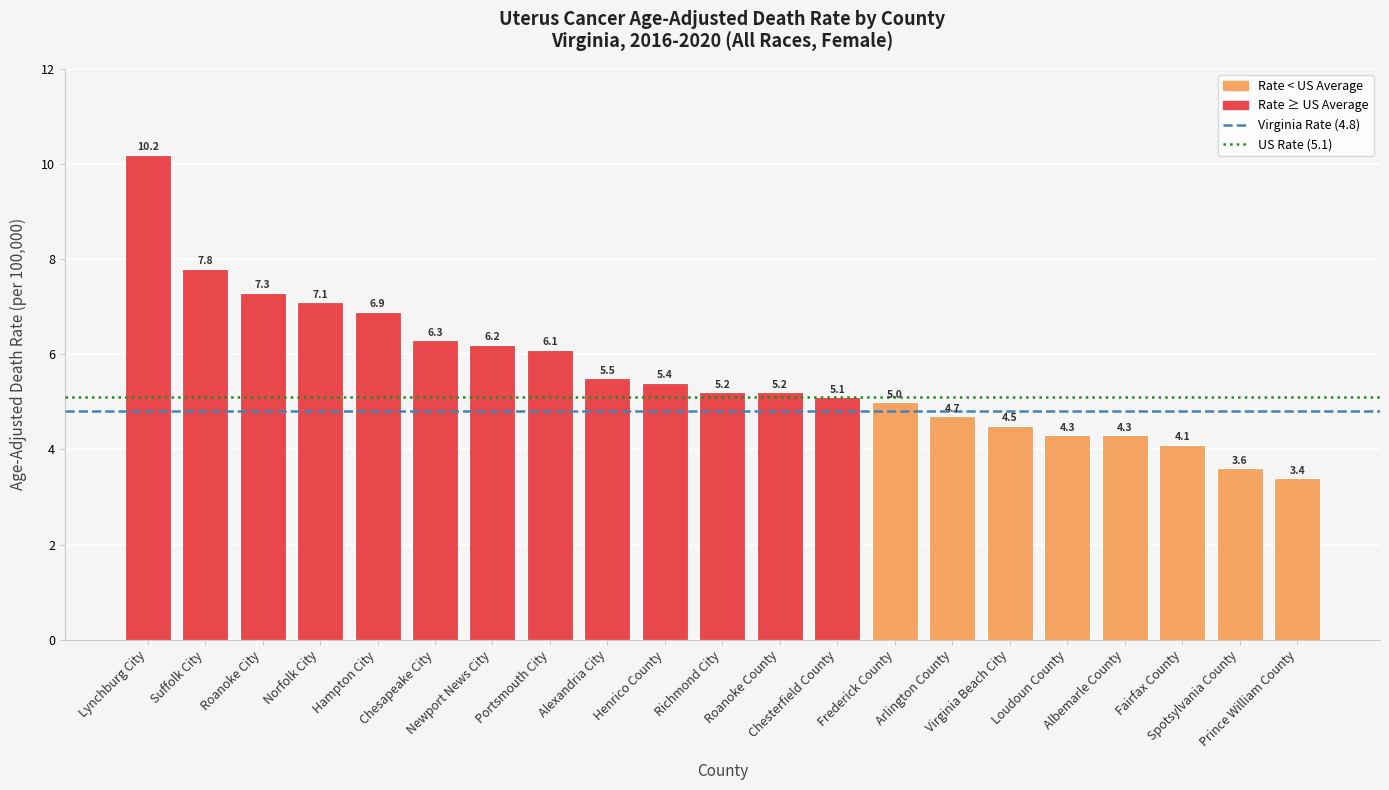

What is the minimum value shown in the chart?

3.4